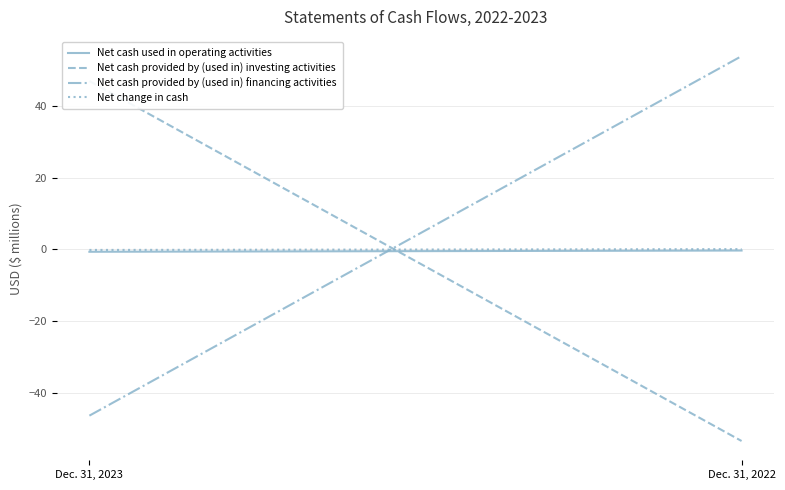

At which category is the sum across all series the highest?

Dec. 31, 2022